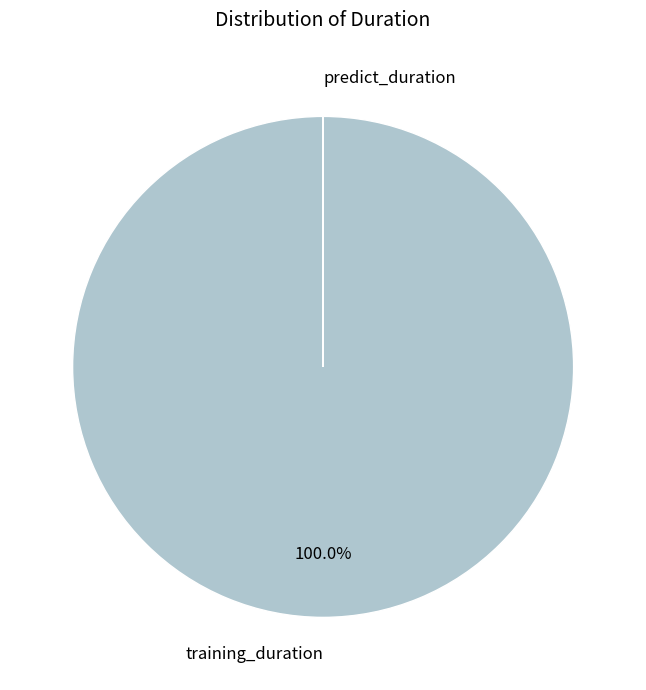

Which category accounts for the majority?

training_duration